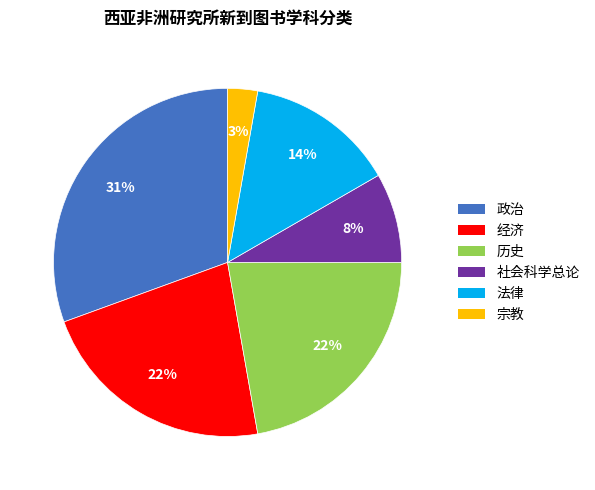

To the nearest percent, what portion does 宗教 represent?

3%